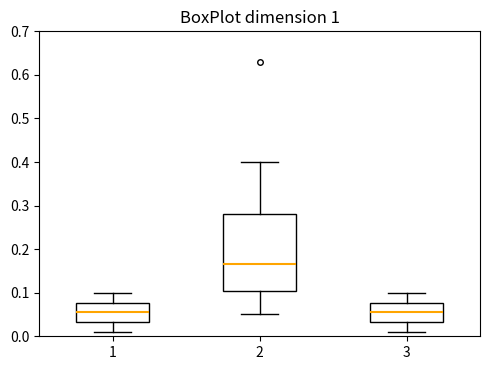

Reading left to right, read every box against the y-axis: the position of its median line, the range the box covers, and the ends of its whiskers. The values are not printed on the chart, so give them approximately, as read against the axis.

1: median 0.06, box 0.03 to 0.08, whiskers 0.01 to 0.10
2: median 0.17, box 0.11 to 0.28, whiskers 0.05 to 0.40
3: median 0.06, box 0.03 to 0.08, whiskers 0.01 to 0.10